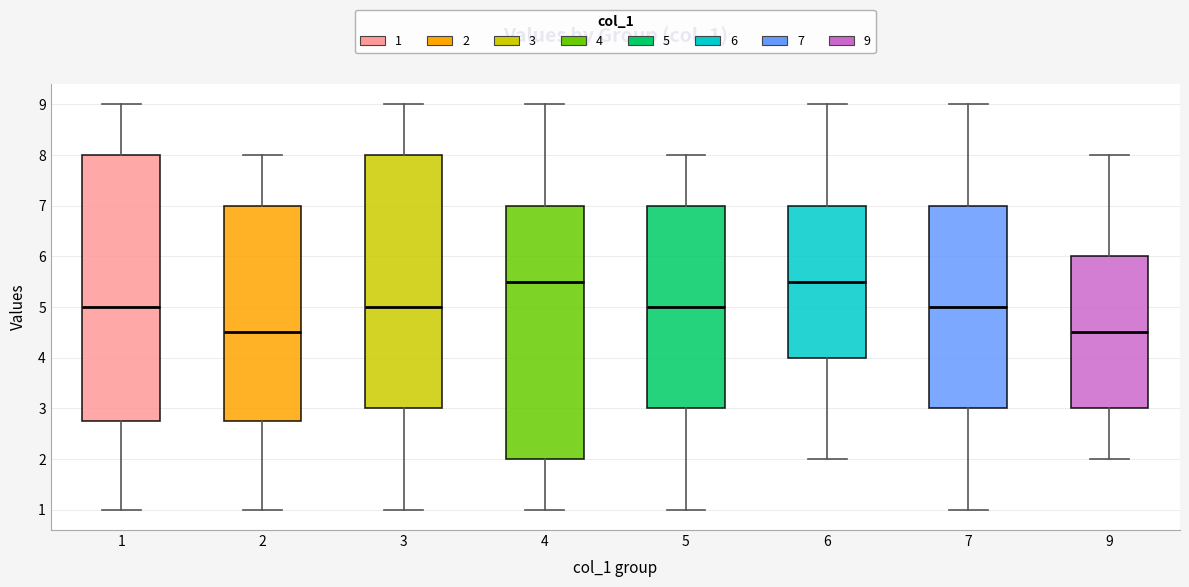

Reading left to right, read every box against the y-axis: the position of its median line, the range the box covers, and the ends of its whiskers. The values are not printed on the chart, so give them approximately, as read against the axis.

1: median 5.0, box 2.8 to 8.0, whiskers 1.0 to 9.0
2: median 4.5, box 2.8 to 7.0, whiskers 1.0 to 8.0
3: median 5.0, box 3.0 to 8.0, whiskers 1.0 to 9.0
4: median 5.5, box 2.0 to 7.0, whiskers 1.0 to 9.0
5: median 5.0, box 3.0 to 7.0, whiskers 1.0 to 8.0
6: median 5.5, box 4.0 to 7.0, whiskers 2.0 to 9.0
7: median 5.0, box 3.0 to 7.0, whiskers 1.0 to 9.0
9: median 4.5, box 3.0 to 6.0, whiskers 2.0 to 8.0